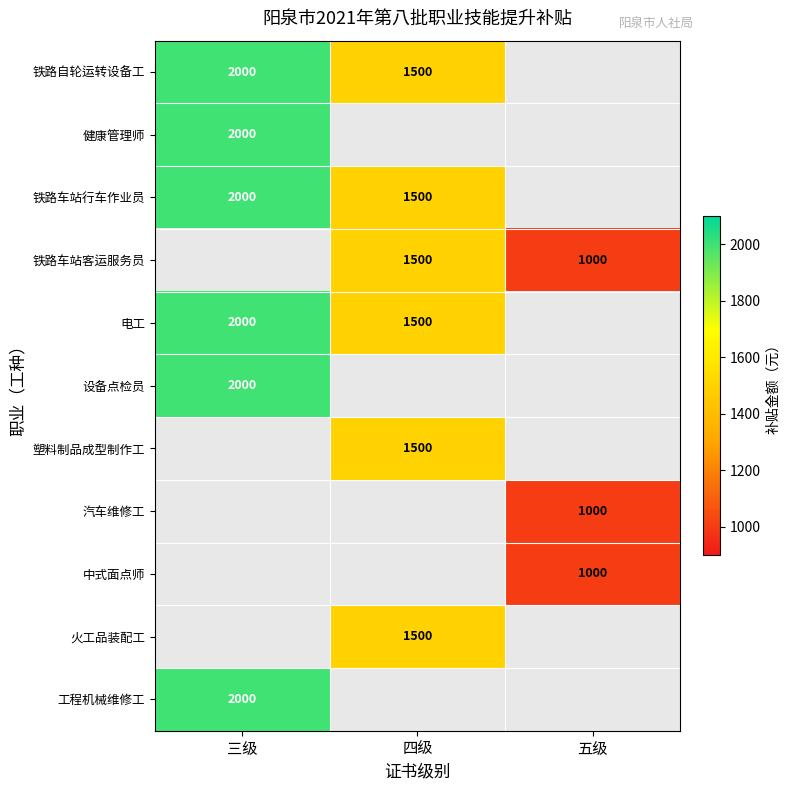

Is it true that 工程机械维修工 equals 2000 at 三级?

True